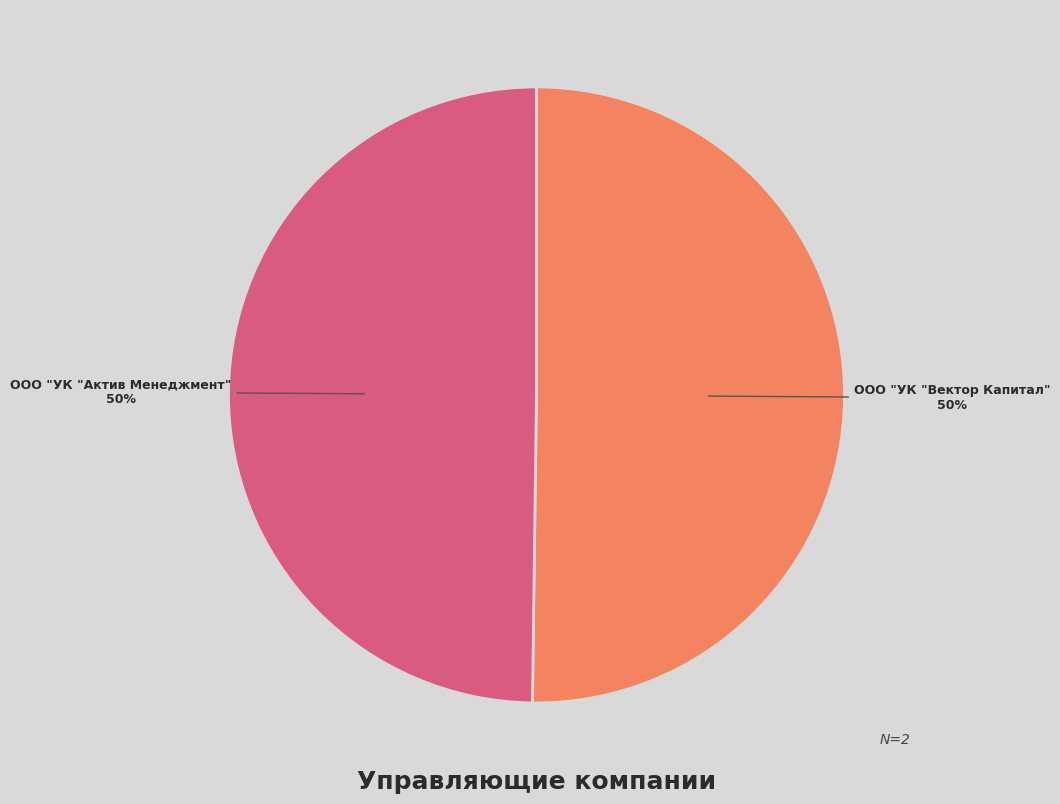

How many slices are in this pie chart?

2